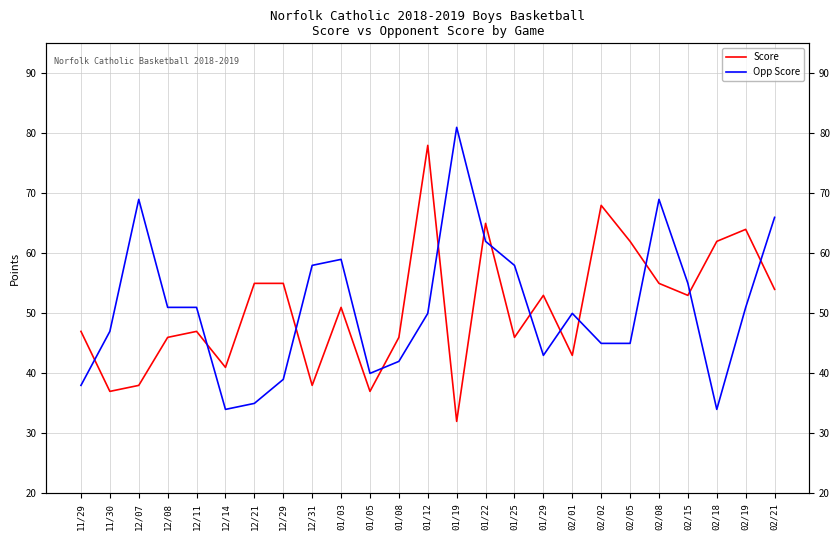

True or false: Opp Score has a value of 11 at 12/21.

False